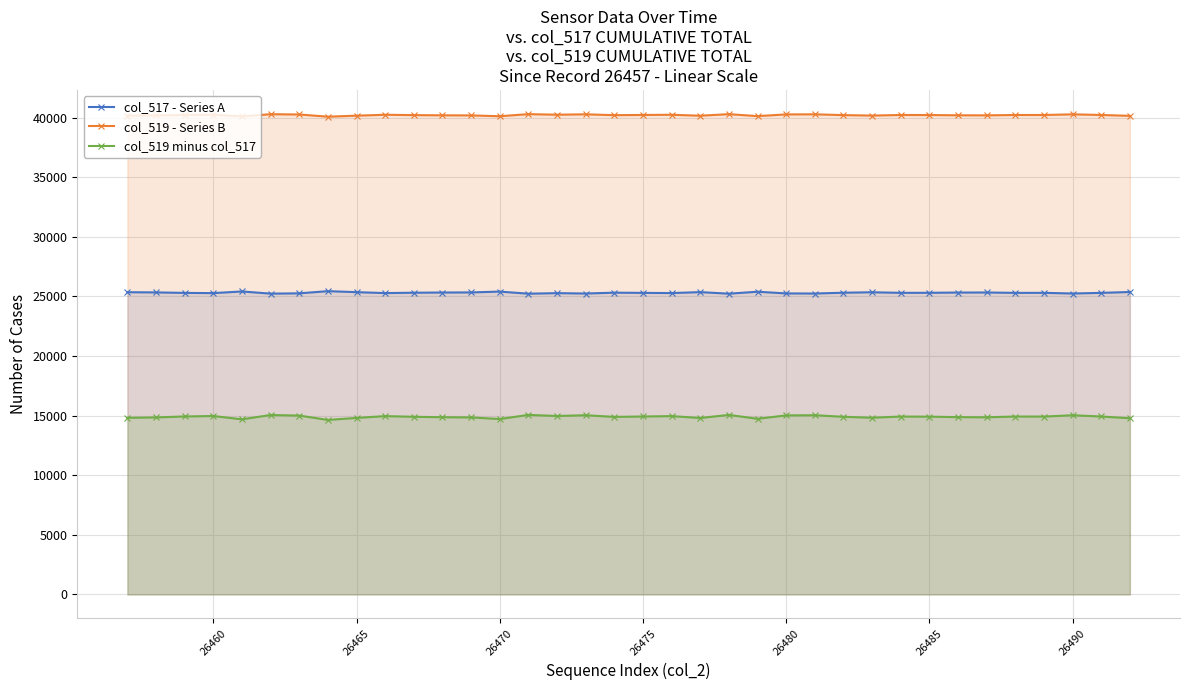

What is the highest value of the col_519 - Series B series?

40300